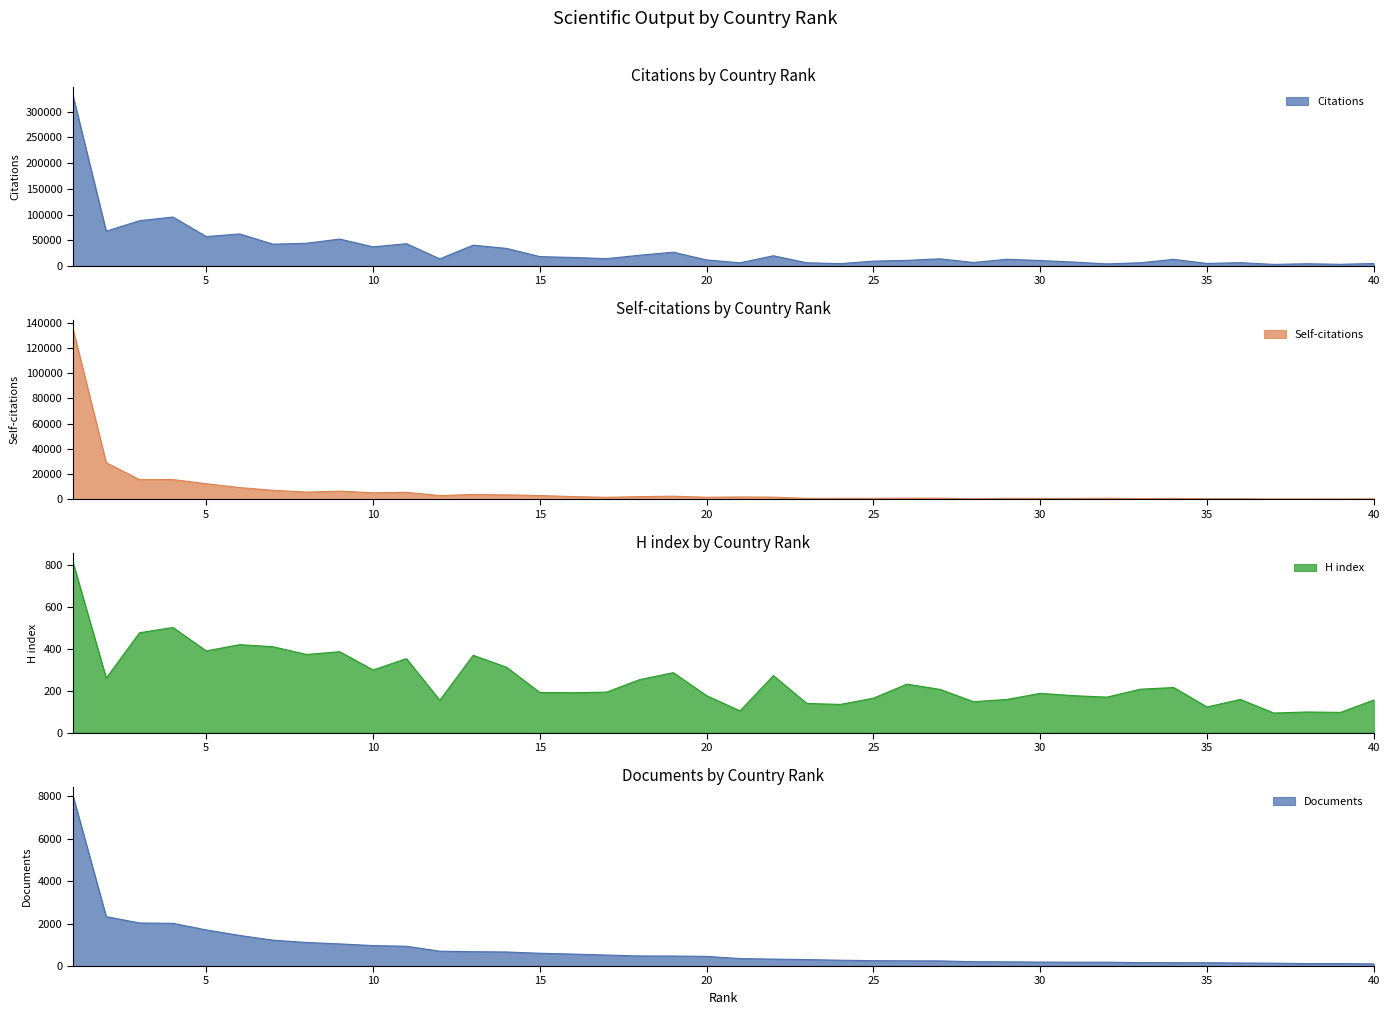

At 29, list the series in order from largest to smallest.

Citations, Self-citations, Documents, H index